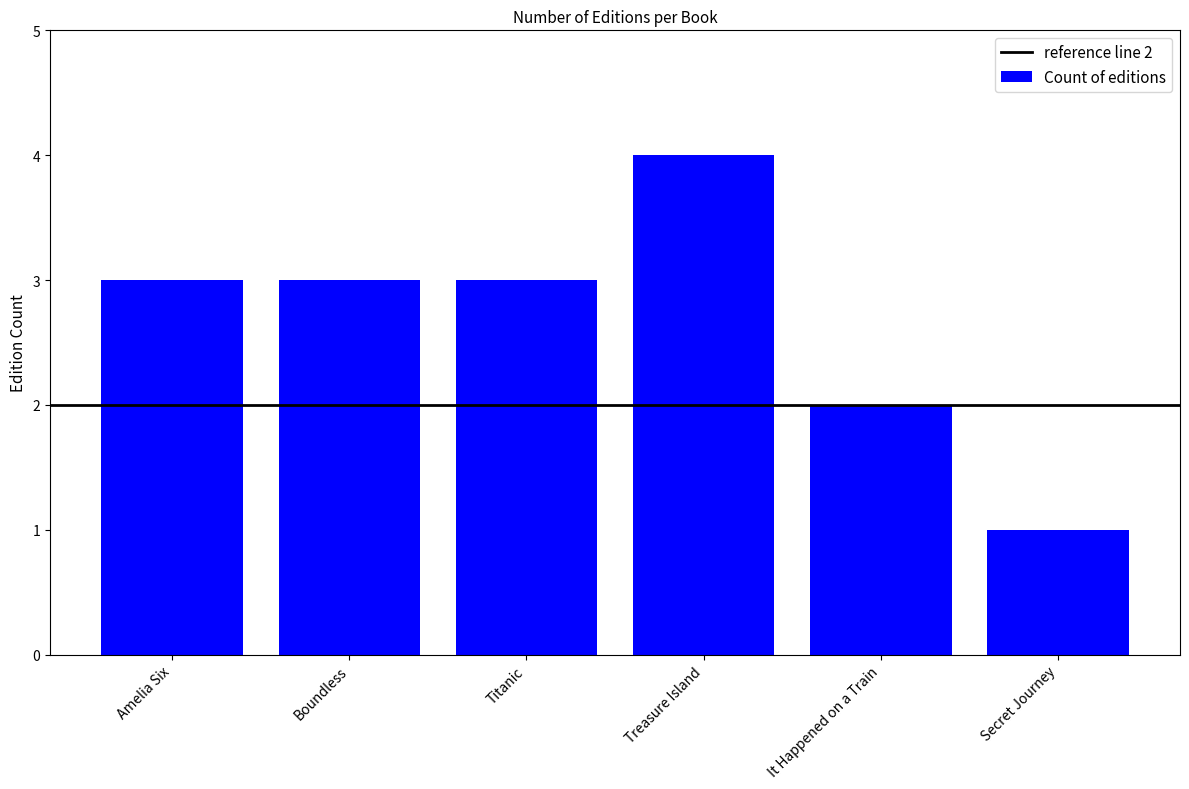

True or false: the data shows 1 at Secret Journey.

True